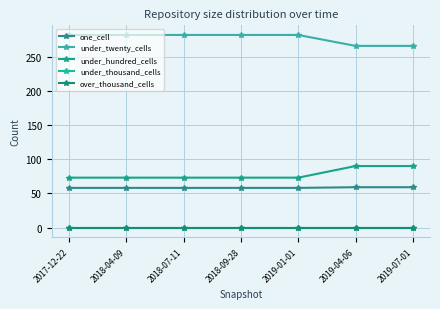

Is this an area chart (filled region under the line)?

No